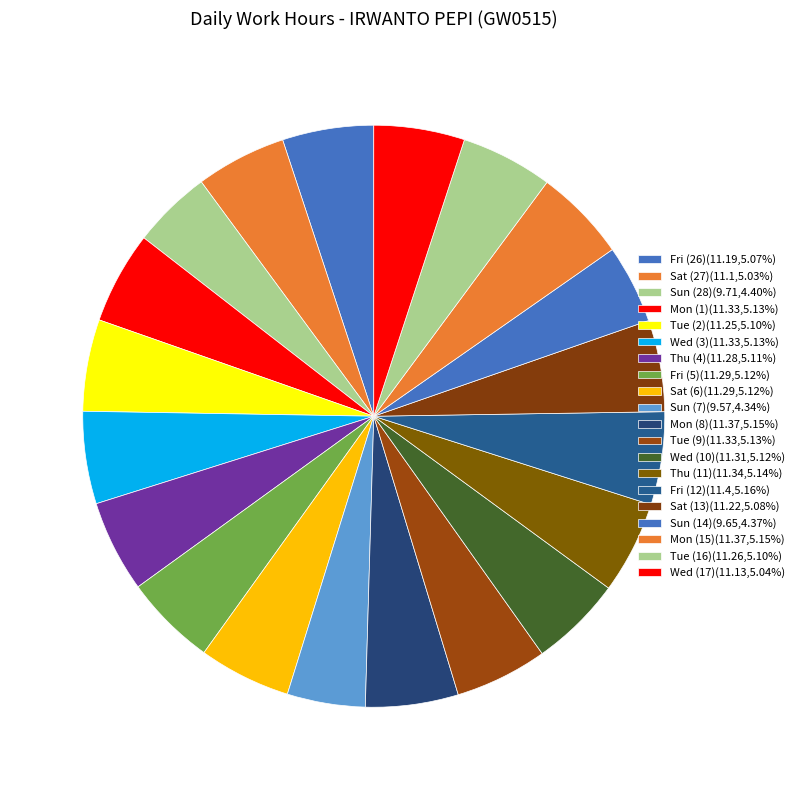

Does Tue (16) represent more than half of the total?

No